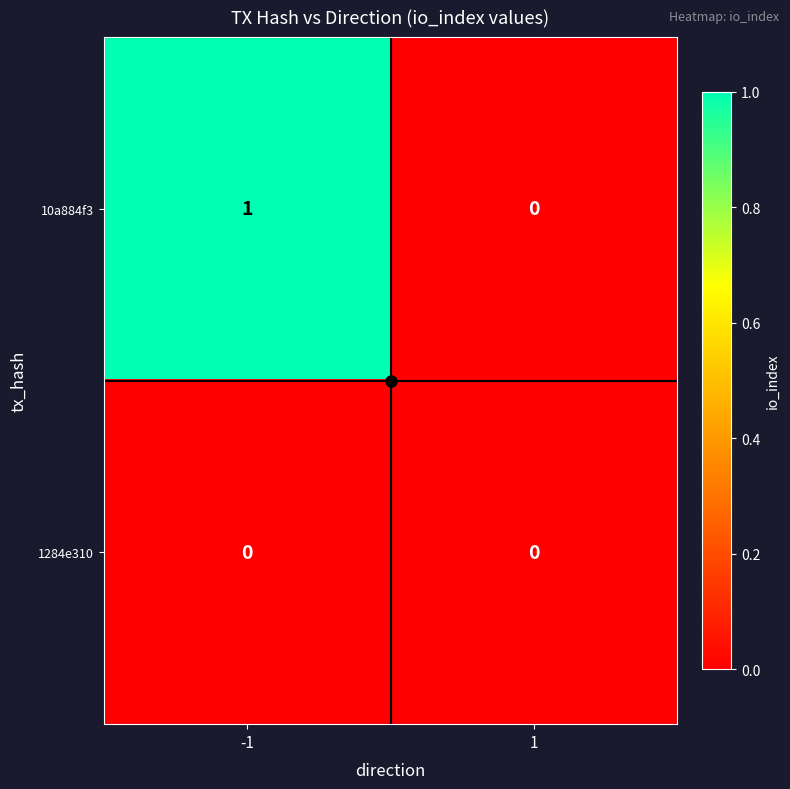

Which series has the largest total across all categories?

10a884f3